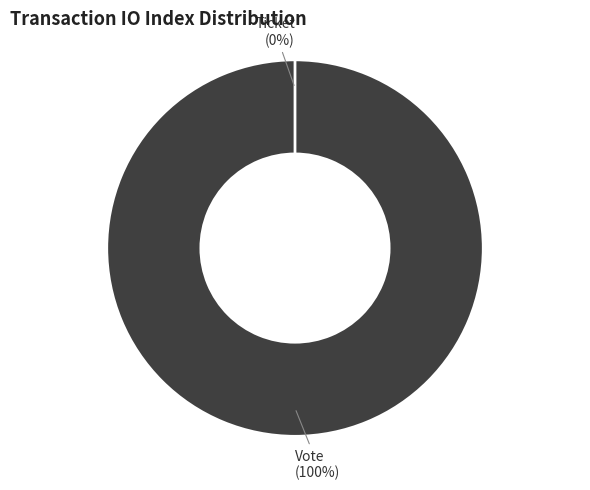

Between Vote (io_index=1) and Ticket (io_index=0), which is larger?

Vote (io_index=1)